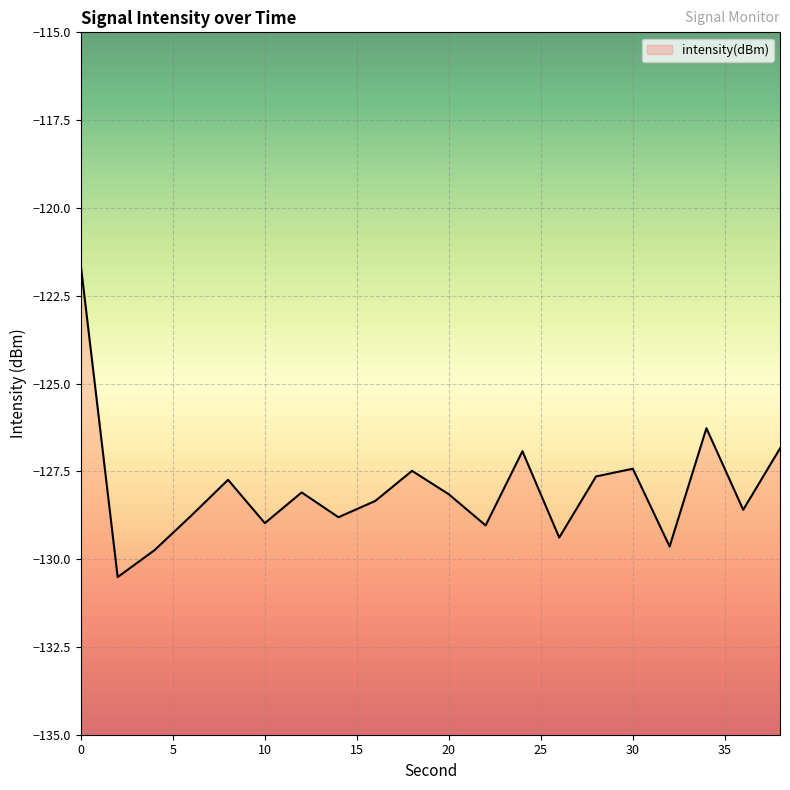

What is the smallest value displayed?

-130.5